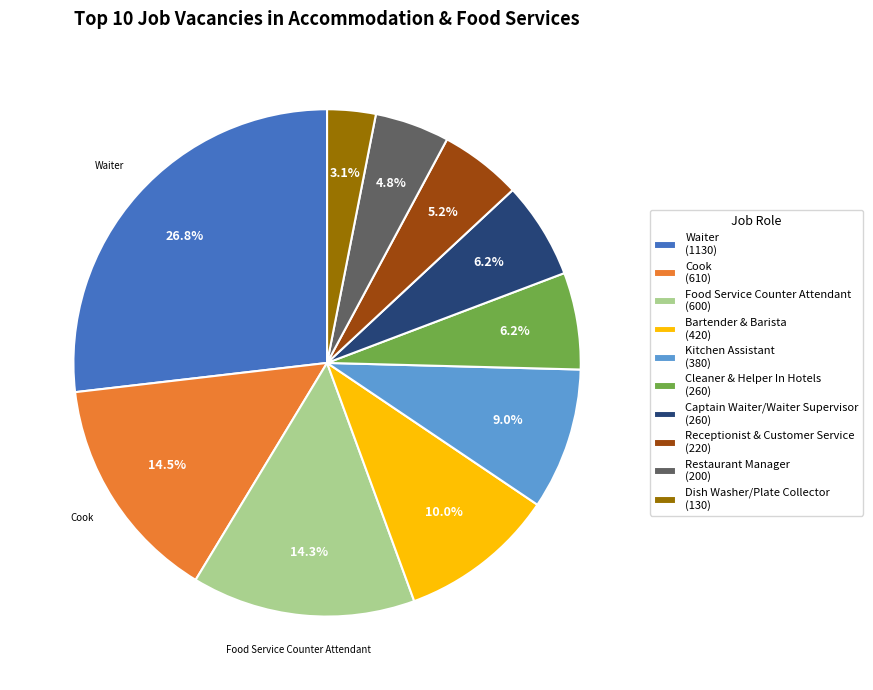

What is the ratio of the value at Dish Washer/Plate Collector (130) to the value at Kitchen Assistant (380)?

0.3